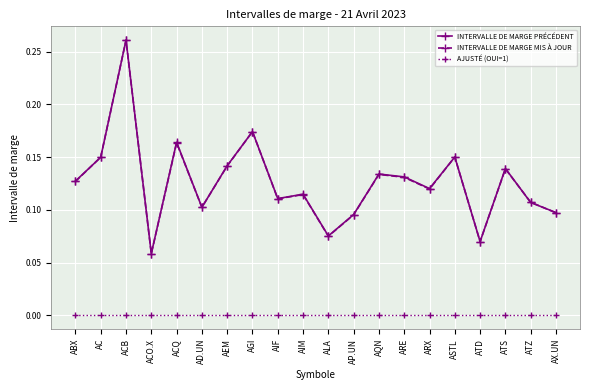

What are all the series names shown in the legend?

INTERVALLE DE MARGE PRÉCÉDENT, INTERVALLE DE MARGE MIS À JOUR, AJUSTÉ (OUI=1)